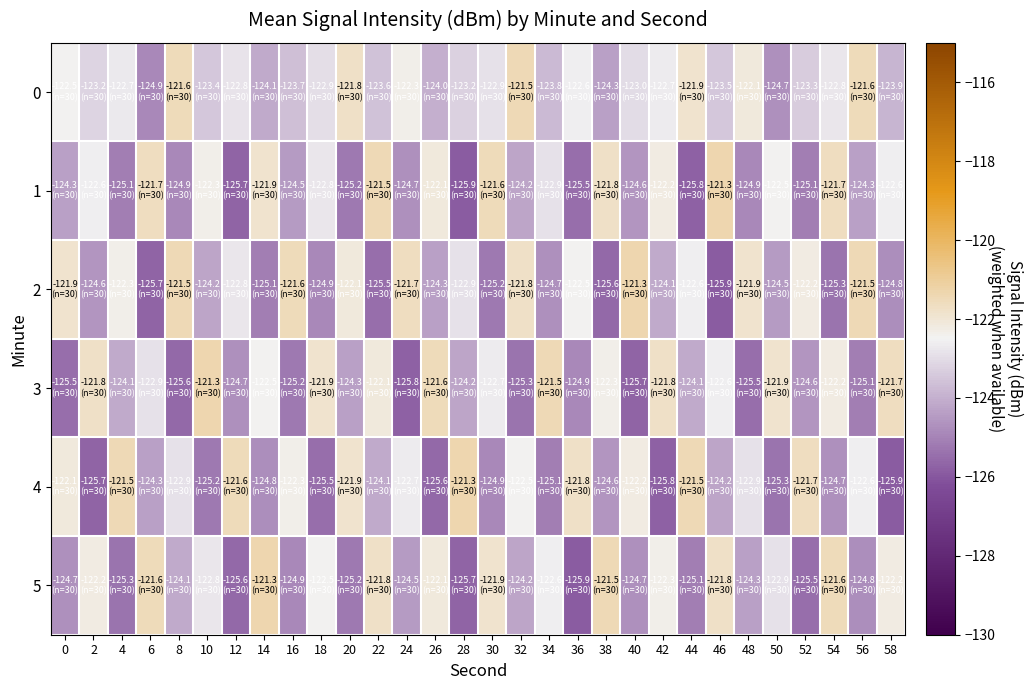

Reading left to right, extract all data points from this chart.

0: 0=-122.5	2=-123.2	4=-122.7	6=-124.9	8=-121.6	10=-123.4	12=-122.8	14=-124.1	16=-123.7	18=-122.9	20=-121.8	22=-123.6	24=-122.3	26=-124.0	28=-123.2	30=-122.9	32=-121.5	34=-123.8	36=-122.6	38=-124.3	40=-123.0	42=-122.7	44=-121.9	46=-123.5	48=-122.1	50=-124.7	52=-123.3	54=-122.8	56=-121.6	58=-123.9
1: 0=-124.3	2=-122.6	4=-125.1	6=-121.7	8=-124.9	10=-122.3	12=-125.7	14=-121.9	16=-124.5	18=-122.8	20=-125.2	22=-121.5	24=-124.7	26=-122.1	28=-125.9	30=-121.6	32=-124.2	34=-122.9	36=-125.5	38=-121.8	40=-124.6	42=-122.2	44=-125.8	46=-121.3	48=-124.9	50=-122.5	52=-125.1	54=-121.7	56=-124.3	58=-122.6
2: 0=-121.9	2=-124.6	4=-122.3	6=-125.7	8=-121.5	10=-124.2	12=-122.8	14=-125.1	16=-121.6	18=-124.9	20=-122.1	22=-125.5	24=-121.7	26=-124.3	28=-122.9	30=-125.2	32=-121.8	34=-124.7	36=-122.5	38=-125.6	40=-121.3	42=-124.1	44=-122.6	46=-125.9	48=-121.9	50=-124.5	52=-122.2	54=-125.3	56=-121.5	58=-124.8
3: 0=-125.5	2=-121.8	4=-124.1	6=-122.9	8=-125.6	10=-121.3	12=-124.7	14=-122.5	16=-125.2	18=-121.9	20=-124.3	22=-122.1	24=-125.8	26=-121.6	28=-124.2	30=-122.7	32=-125.3	34=-121.5	36=-124.9	38=-122.3	40=-125.7	42=-121.8	44=-124.1	46=-122.6	48=-125.5	50=-121.9	52=-124.6	54=-122.2	56=-125.1	58=-121.7
4: 0=-122.1	2=-125.7	4=-121.5	6=-124.3	8=-122.9	10=-125.2	12=-121.6	14=-124.8	16=-122.3	18=-125.5	20=-121.9	22=-124.1	24=-122.7	26=-125.6	28=-121.3	30=-124.9	32=-122.5	34=-125.1	36=-121.8	38=-124.6	40=-122.2	42=-125.8	44=-121.5	46=-124.2	48=-122.9	50=-125.3	52=-121.7	54=-124.7	56=-122.6	58=-125.9
5: 0=-124.7	2=-122.2	4=-125.3	6=-121.6	8=-124.1	10=-122.8	12=-125.6	14=-121.3	16=-124.9	18=-122.5	20=-125.2	22=-121.8	24=-124.5	26=-122.1	28=-125.7	30=-121.9	32=-124.2	34=-122.6	36=-125.9	38=-121.5	40=-124.7	42=-122.3	44=-125.1	46=-121.8	48=-124.3	50=-122.9	52=-125.5	54=-121.6	56=-124.8	58=-122.2